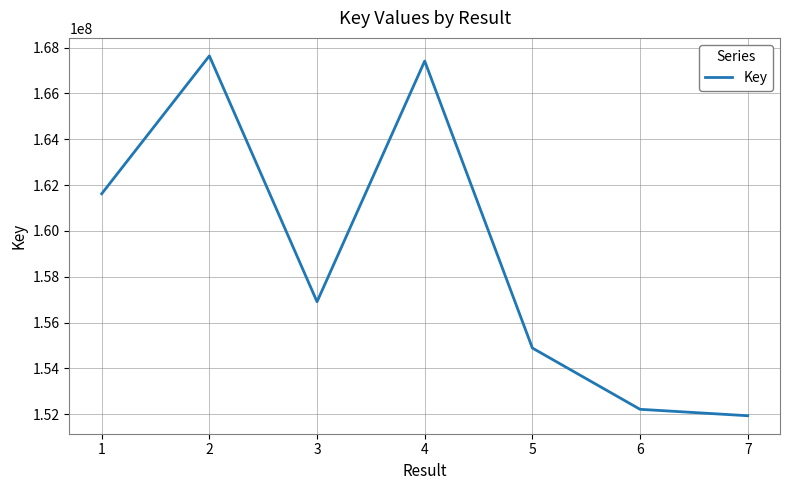

List the labels in order of value, smallest first.

7, 6, 5, 3, 1, 4, 2